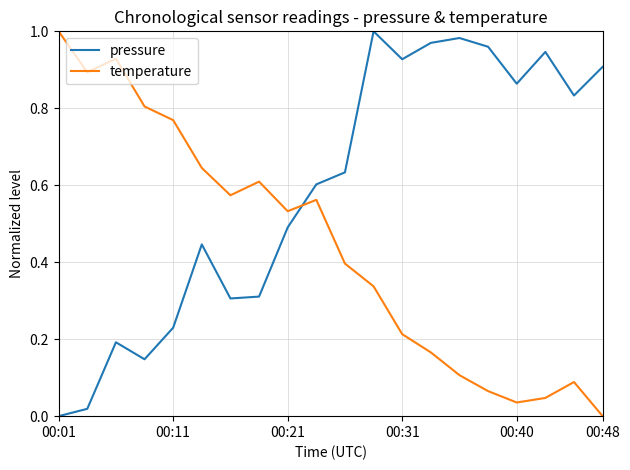

Which series ends up on top after the final intersection of temperature and pressure?

pressure